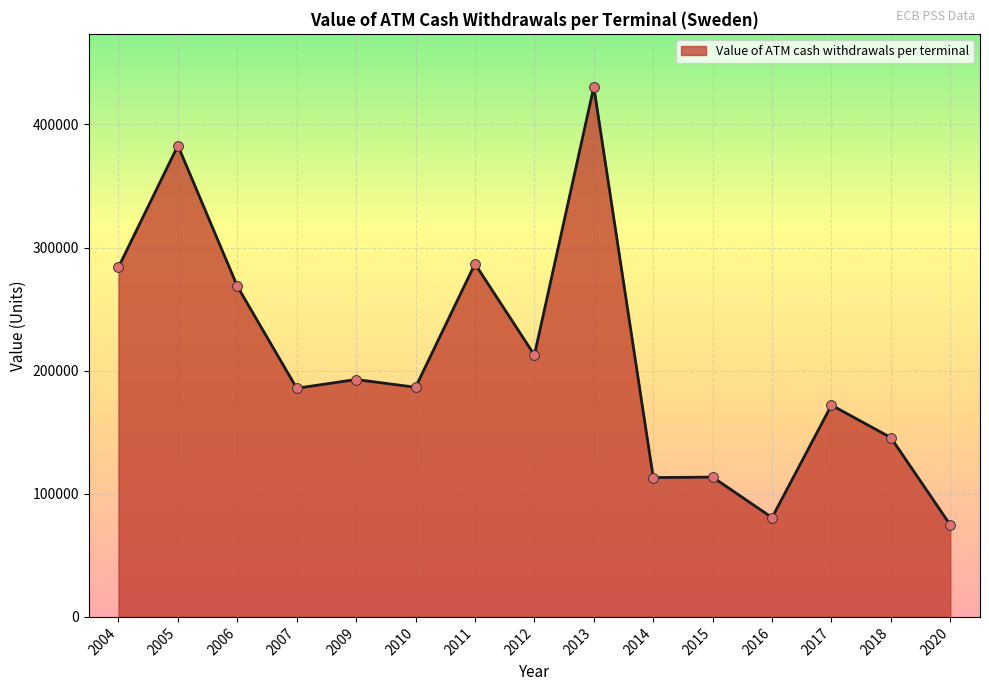

What is the change in value from 2004 to 2010?

-97500.9